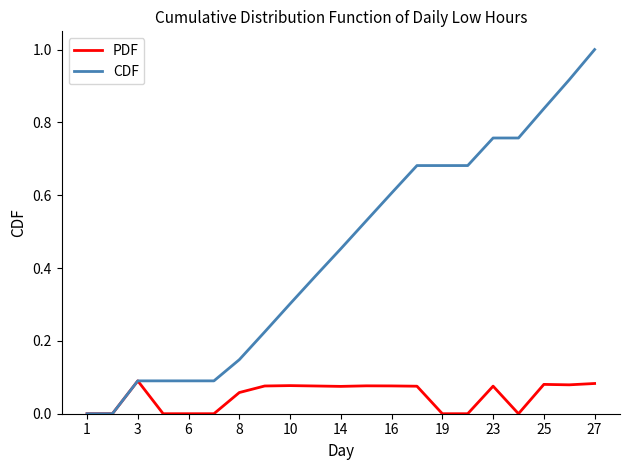

Which series has the largest total across all categories?

CDF